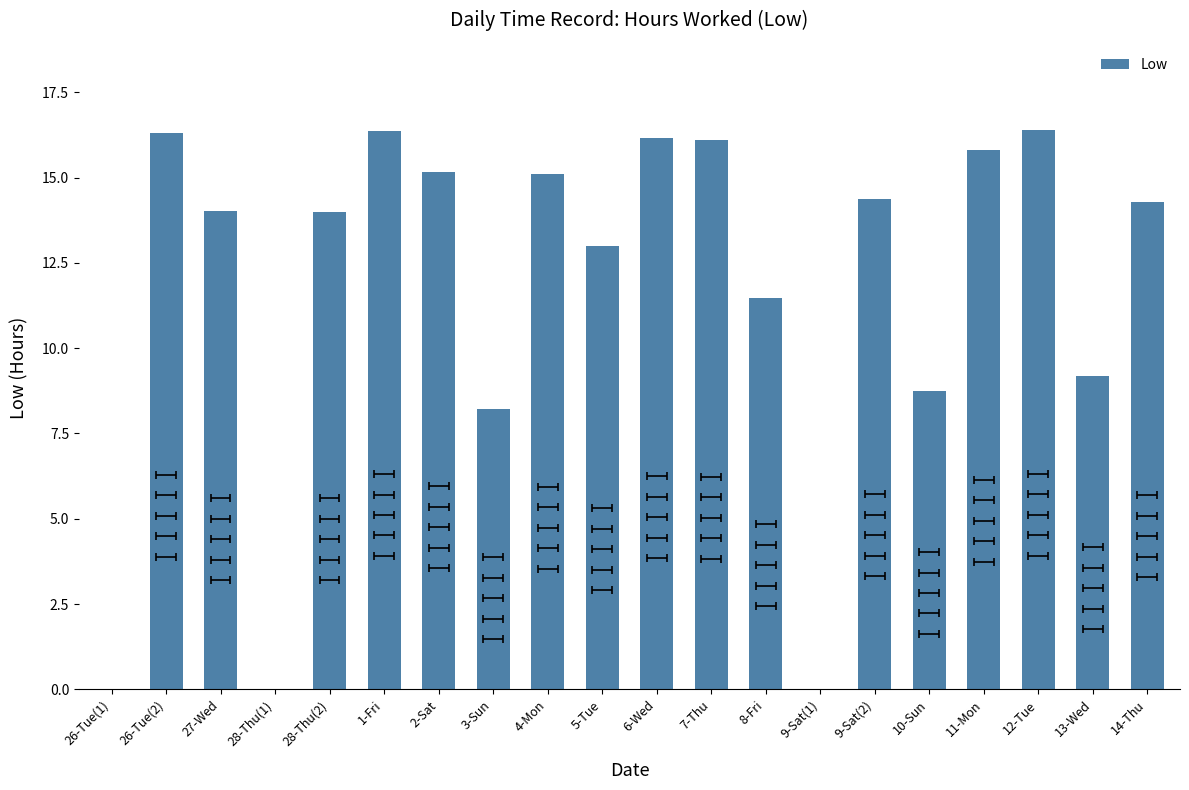

Which label corresponds to the largest value in the chart?

12-Tue